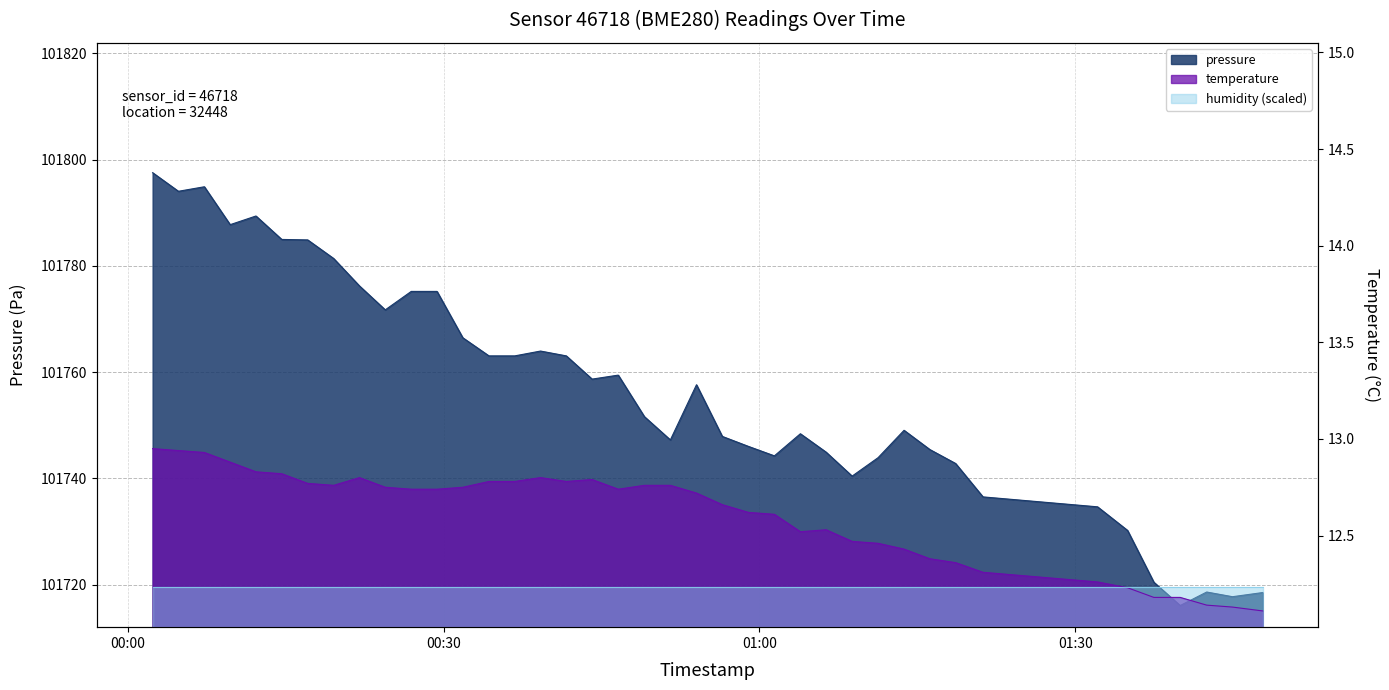

Reading left to right, list all the values displayed in this chart.

pressure: 101797.5	101794.0	101794.9	101787.8	101789.4	101785.0	101784.9	101781.4	101776.2	101771.7	101775.2	101775.2	101766.5	101763.1	101763.1	101764.0	101763.1	101758.7	101759.4	101751.6	101747.2	101757.6	101747.9	101746.0	101744.2	101748.4	101744.9	101740.4	101743.9	101749.1	101745.4	101742.8	101736.5	101734.7	101730.2	101720.5	101716.1	101718.6	101717.8	101718.5
temperature: 12.9	12.9	12.9	12.9	12.8	12.8	12.8	12.8	12.8	12.8	12.7	12.7	12.8	12.8	12.8	12.8	12.8	12.8	12.7	12.8	12.8	12.7	12.7	12.6	12.6	12.5	12.5	12.5	12.5	12.4	12.4	12.4	12.3	12.3	12.2	12.2	12.2	12.1	12.1	12.1